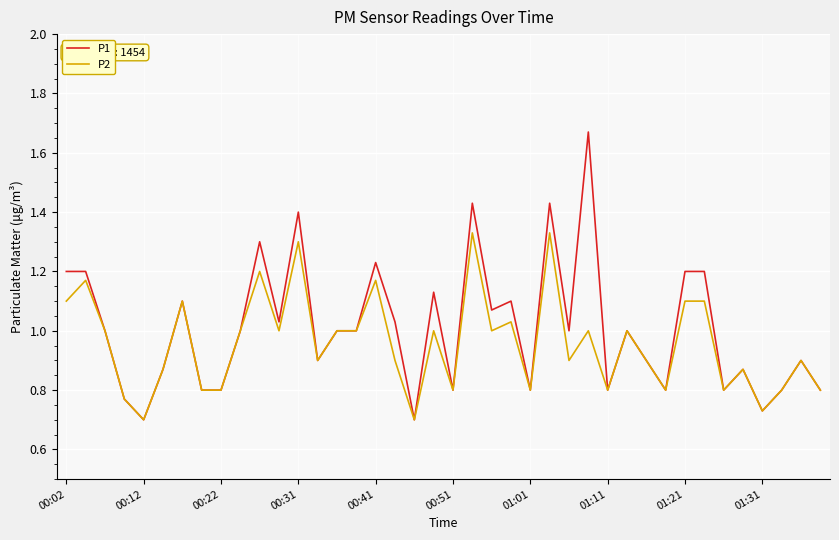

Which series has the largest range (max minus min)?

P1